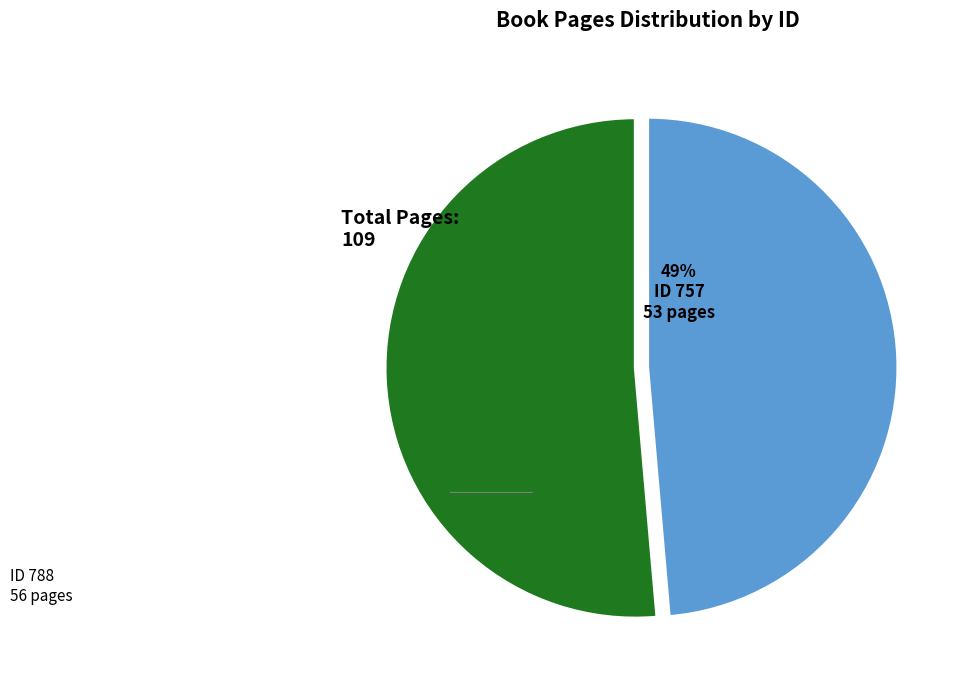

Is there a majority slice in this chart?

Yes